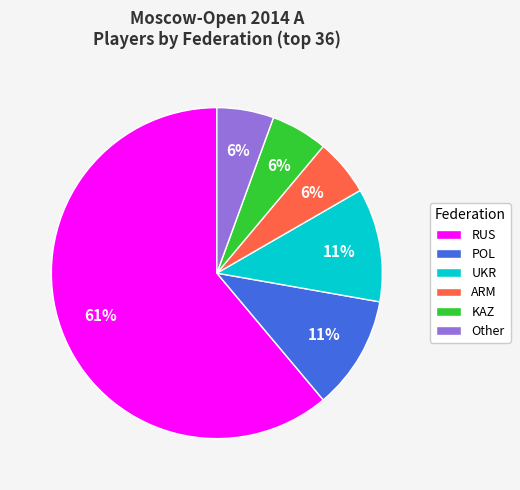

Do Other and RUS together represent more than half of the pie?

Yes